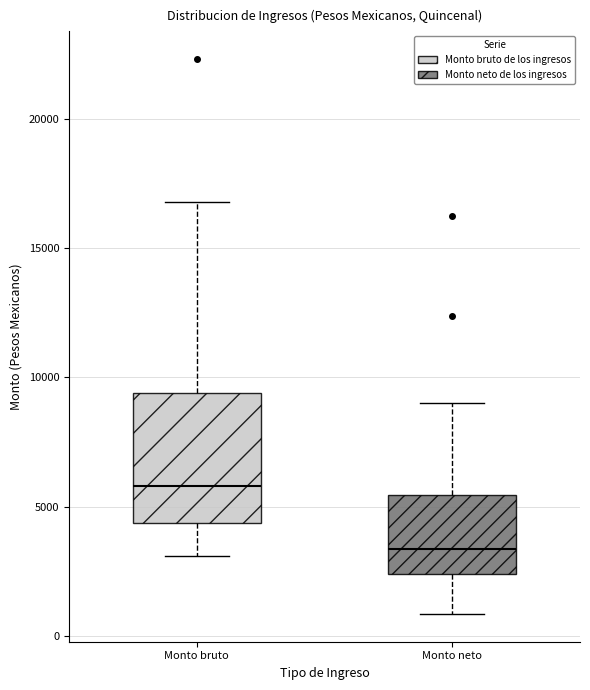

Reading left to right, transcribe this box plot: for each box, give where its median line is, the range the box spans, and where its two whiskers end, as read against the y-axis. The values are not printed on the chart, so give them approximately, as read against the axis.

Monto bruto: median 6000, box 4500 to 9500, whiskers 3000 to 17000
Monto neto: median 3500, box 2500 to 5500, whiskers 1000 to 9000